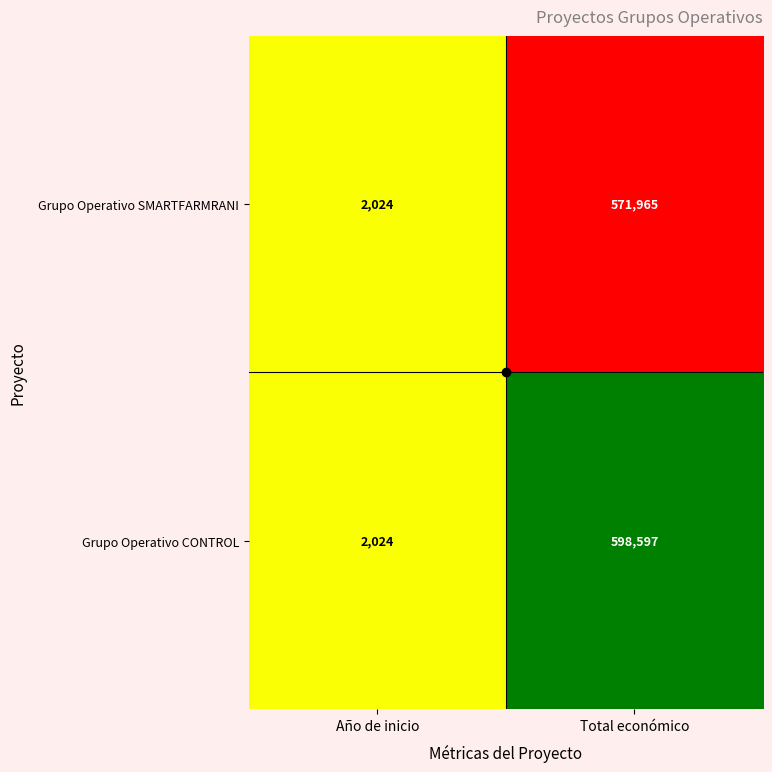

Count the number of categories in the chart.

2